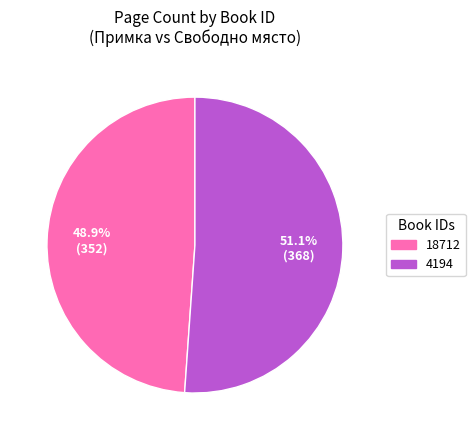

Combined, do 18712 and 4194 account for over 50%?

Yes